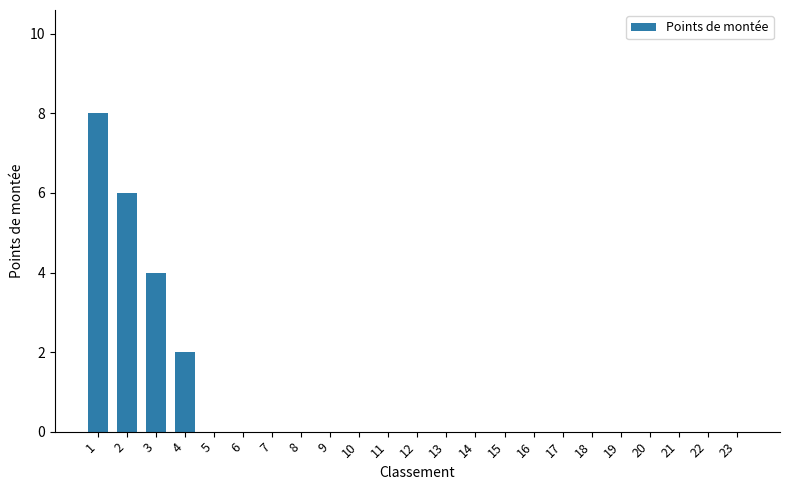

Reading left to right, what are all the values shown in this chart?

8	6	4	2	0	0	0	0	0	0	0	0	0	0	0	0	0	0	0	0	0	0	0